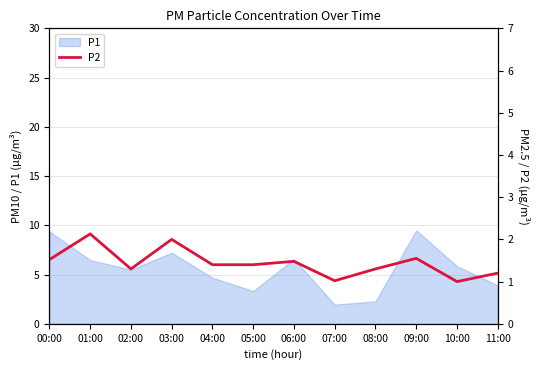

How many interior local peaks (higher than both neighbors) does the data have?

4